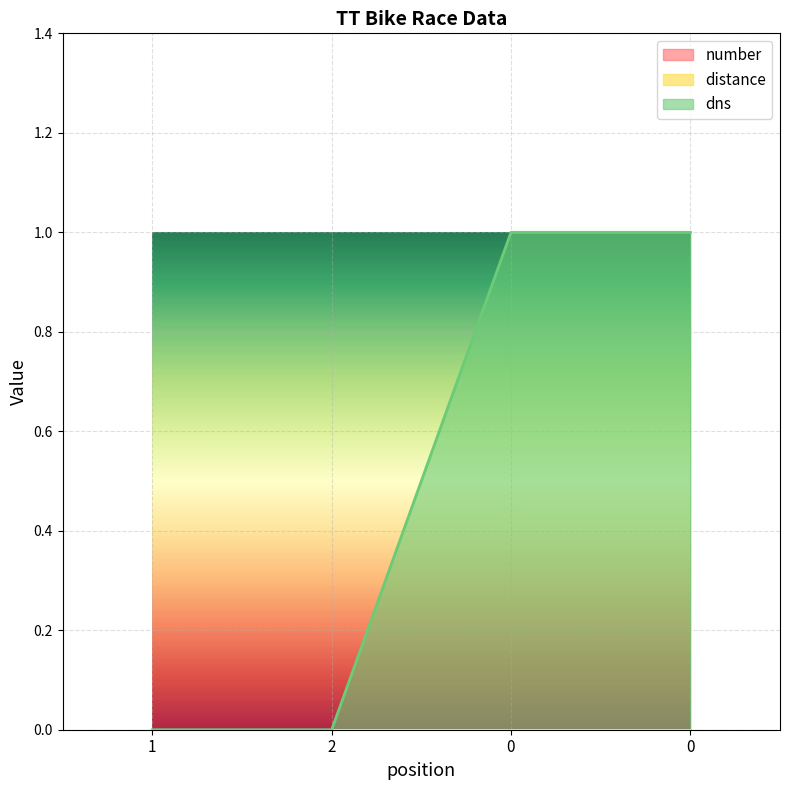

At which category does the chart reach its minimum across all series?

1